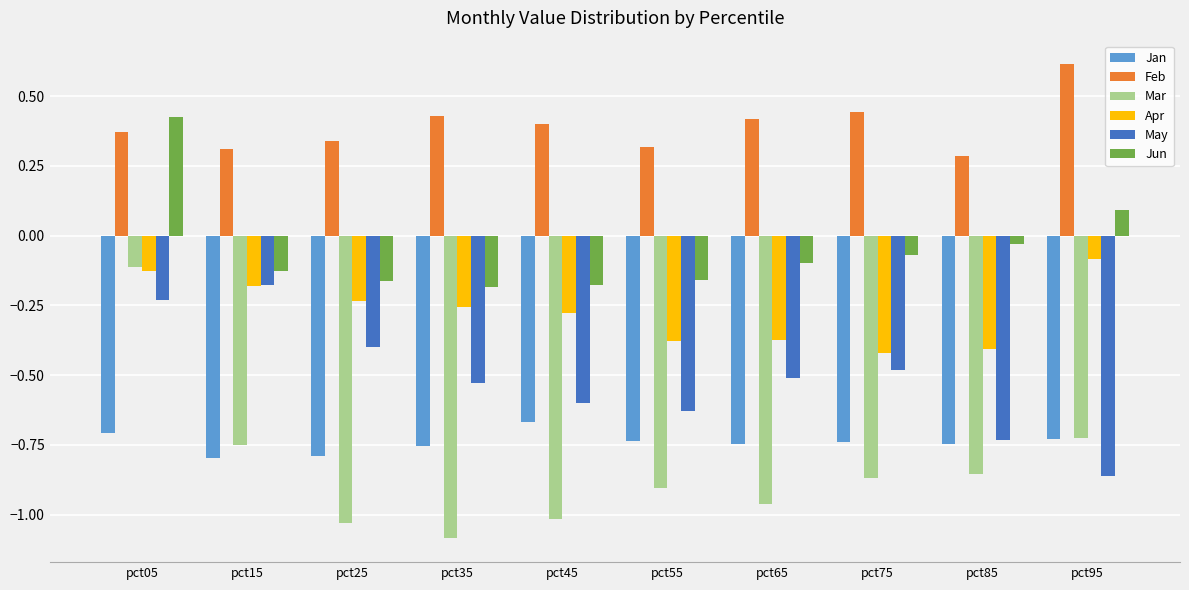

What is the minimum value shown in the chart?

-1.1